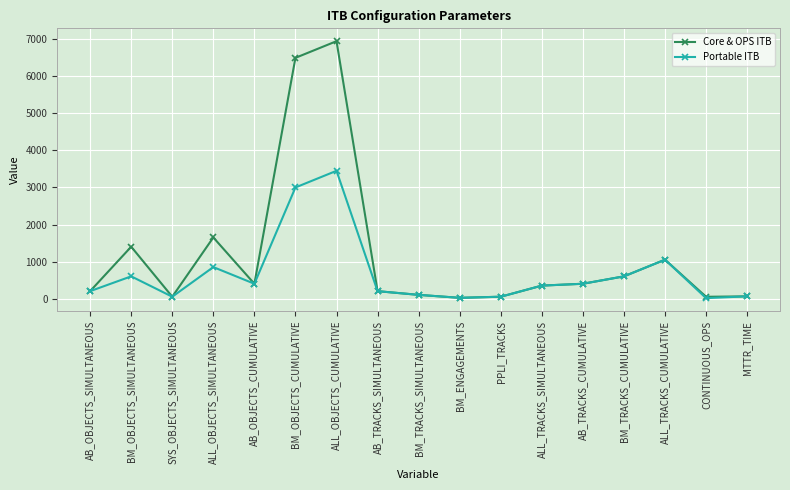

Which category has the highest value in the Portable ITB series?

ALL_OBJECTS_CUMULATIVE